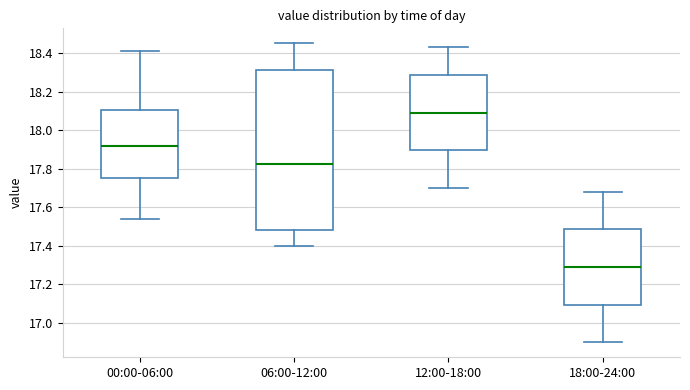

Which box is the tallest, from its lower edge to its upper edge?

06:00-12:00